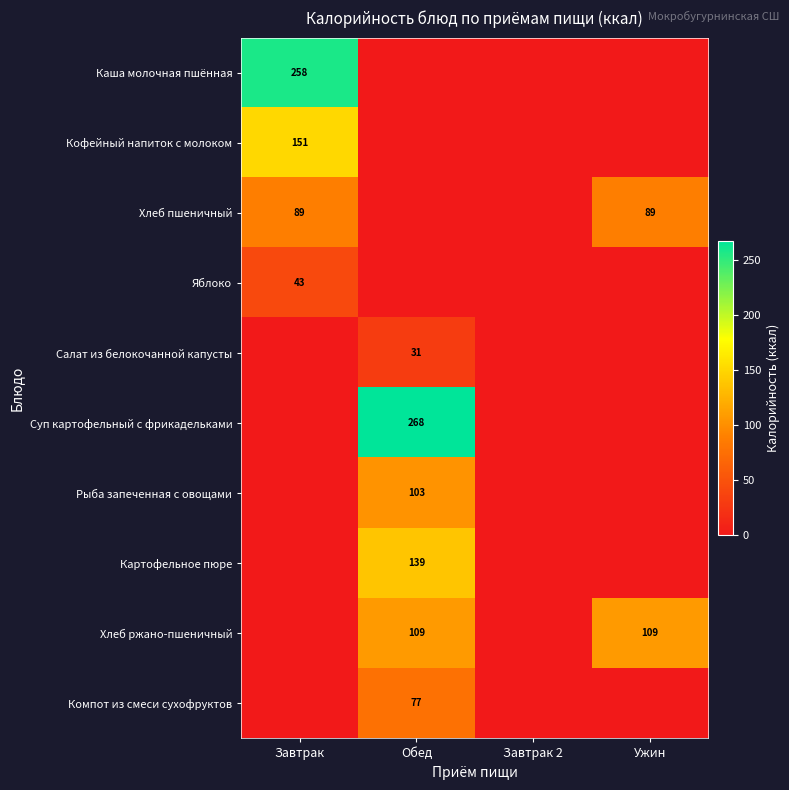

At which category does the chart reach its minimum across all series?

Обед